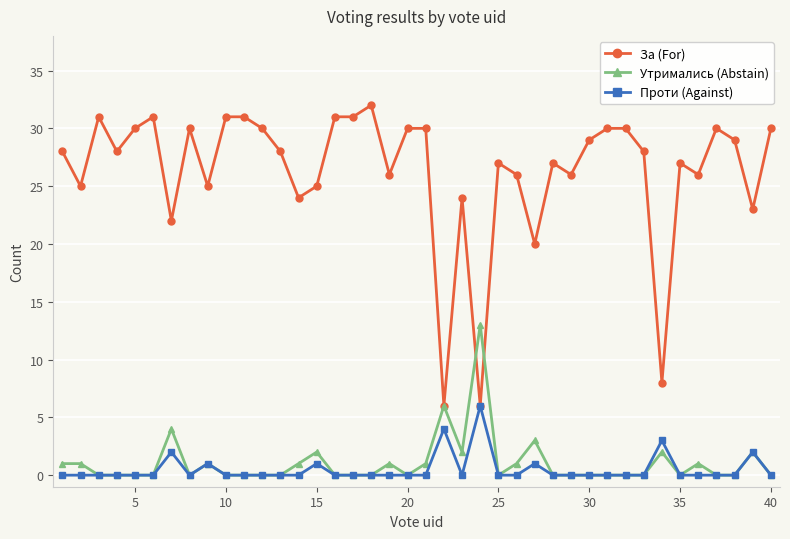

What is the greatest value displayed?

32